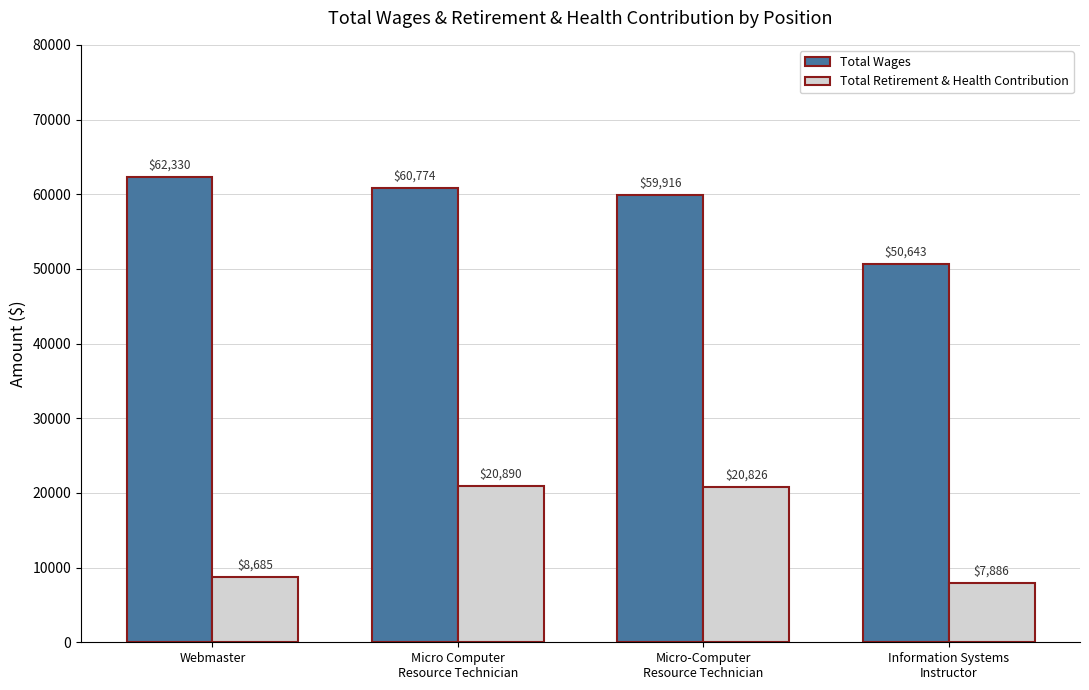

Is the value of Total Retirement & Health Contribution at Micro-Computer
Resource Technician greater than the value of Total Wages at Micro-Computer
Resource Technician?

No